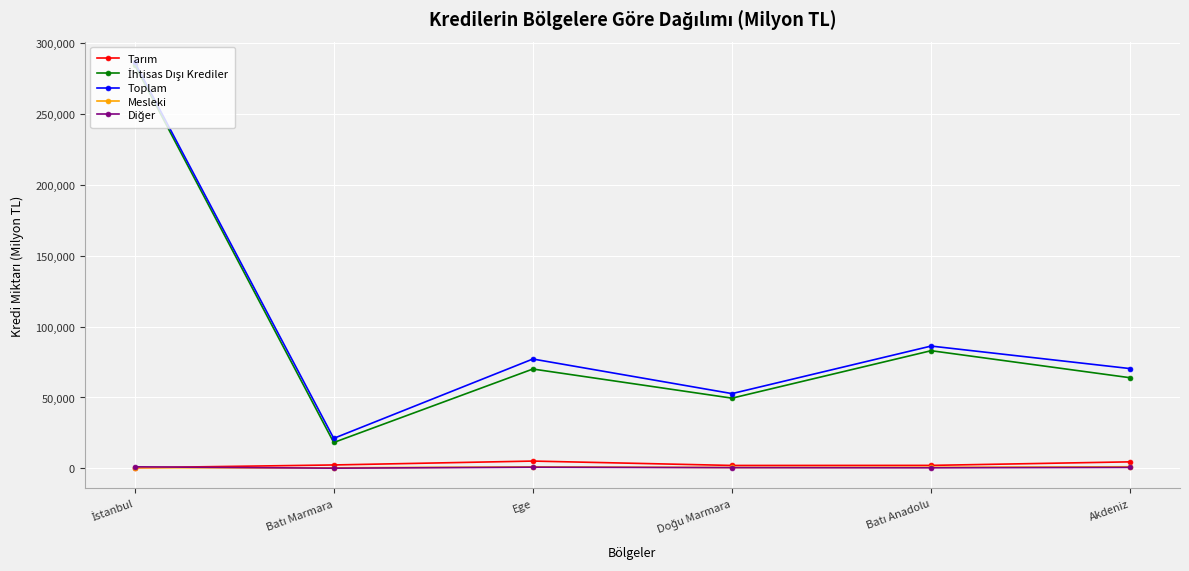

What is the minimum value for Mesleki?

383.3